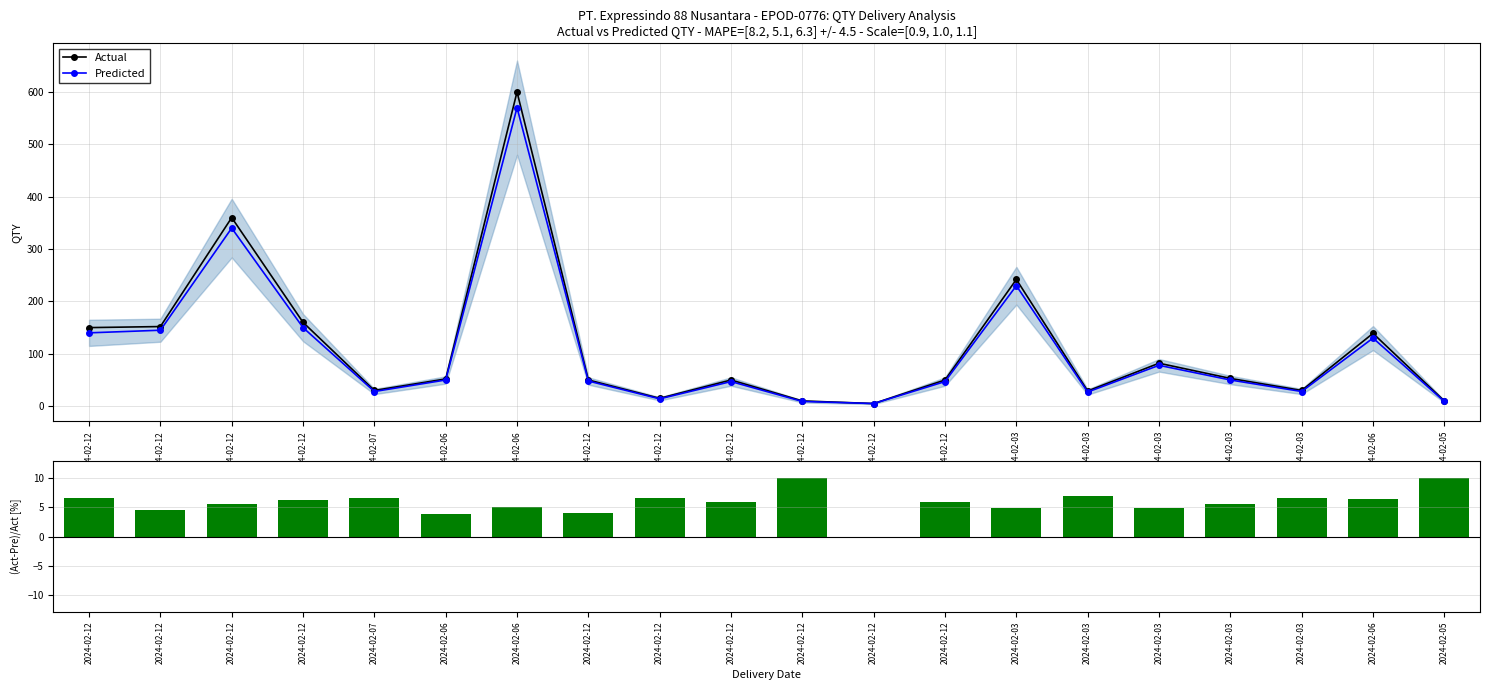

At 2024-02-12, list the series in order from largest to smallest.

Actual, Predicted, (Act-Pre)/Act [%]